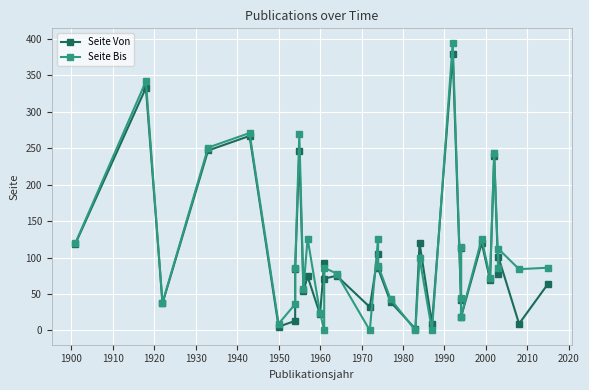

At how many categories does at least one series exceed 265?

4